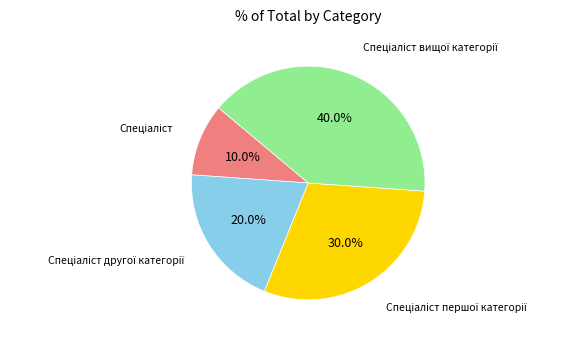

Is there a majority slice in this chart?

No